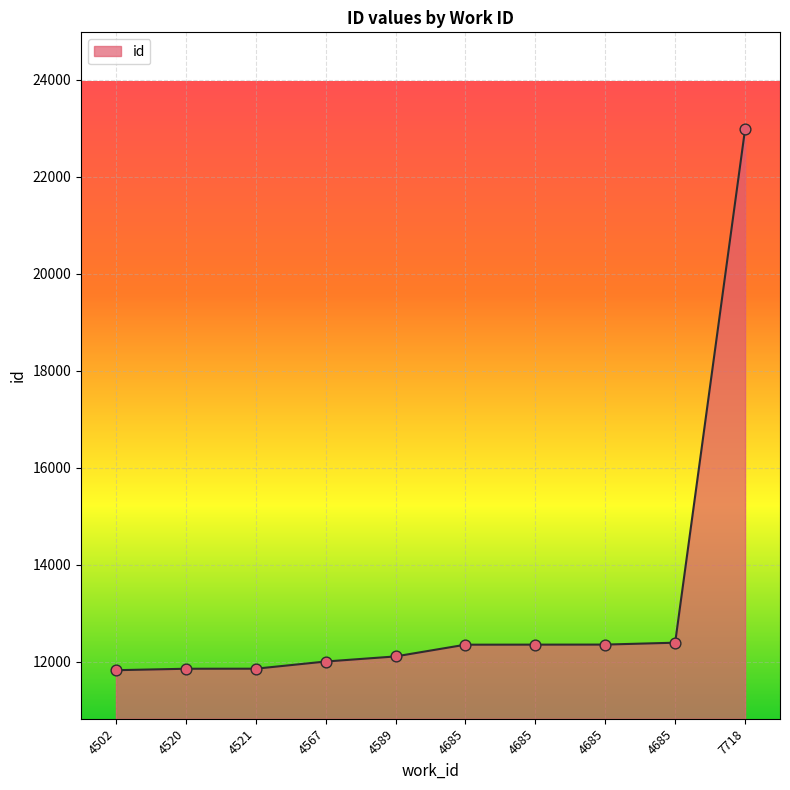

Approximately how many times larger is the value at 4685 compared to 4685?

1.0